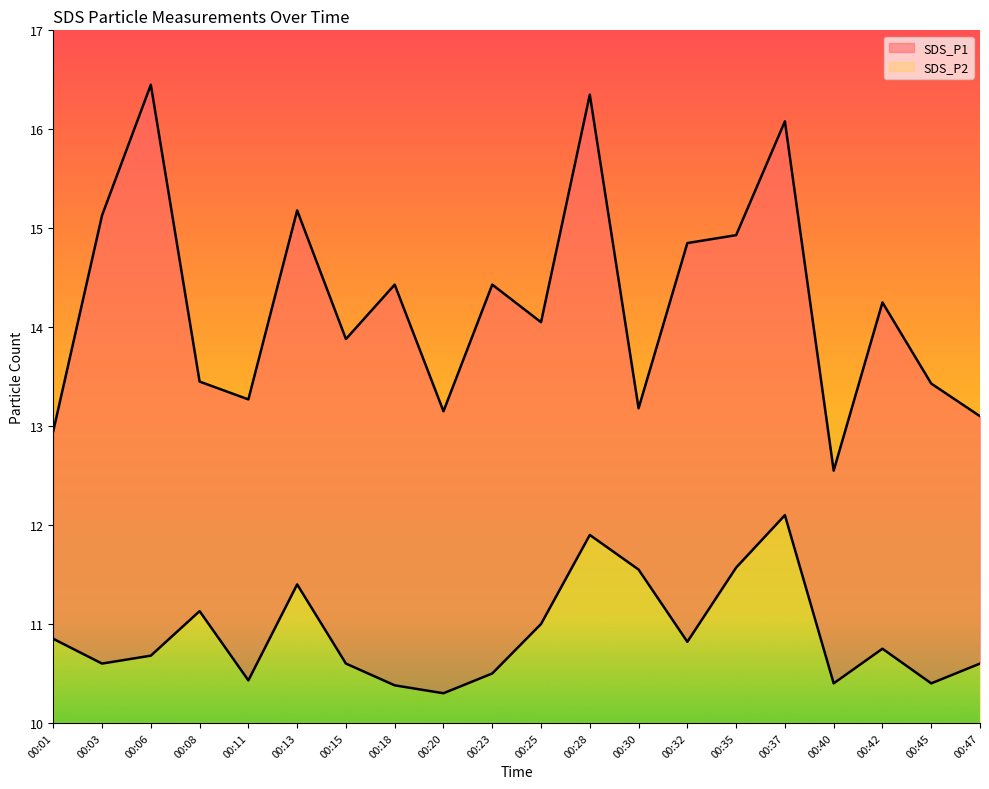

What is the total value across all series at 00:37?

6.1